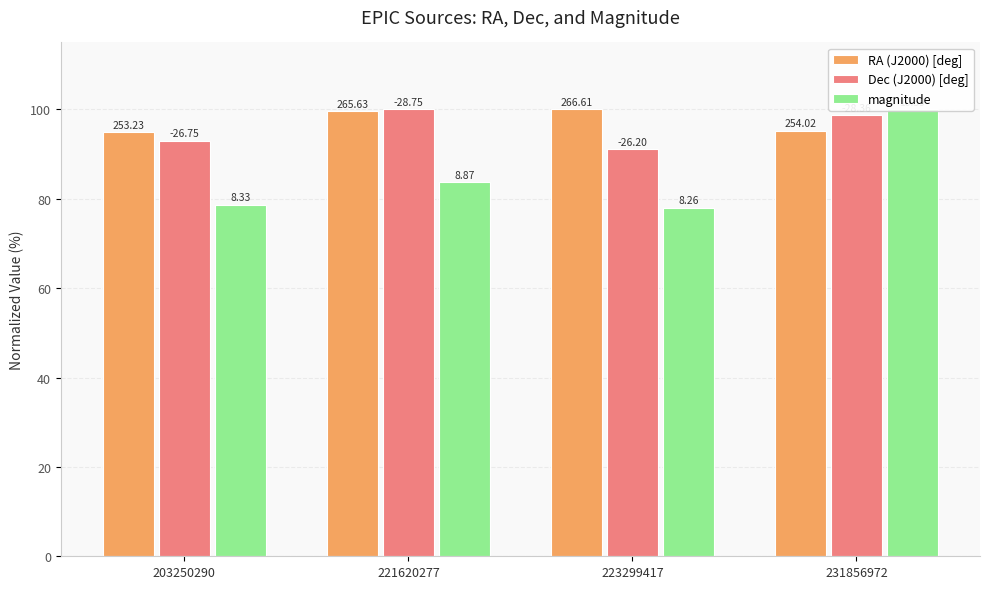

Where is Dec (J2000) [deg] nearest to the value 95?

203250290